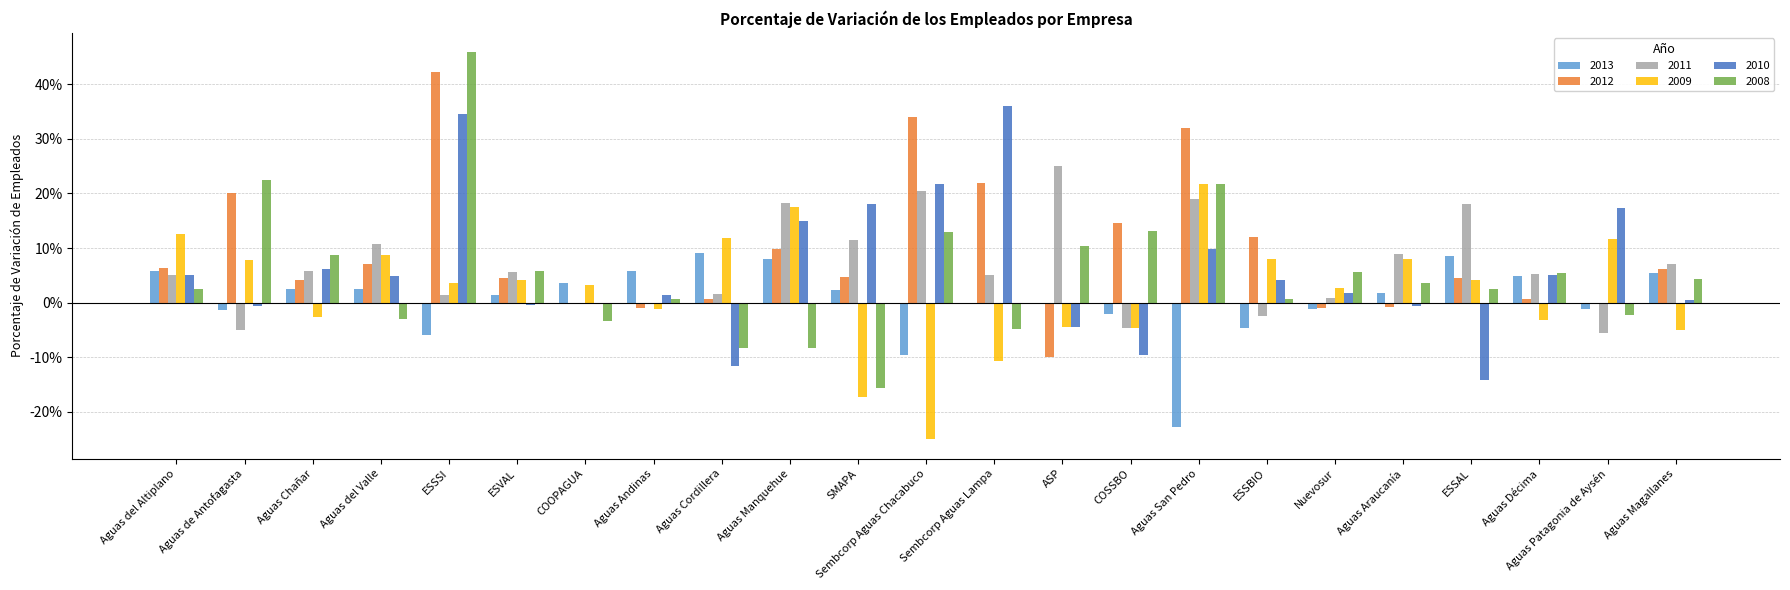

What are all the series names shown in the legend?

2013, 2012, 2011, 2009, 2010, 2008